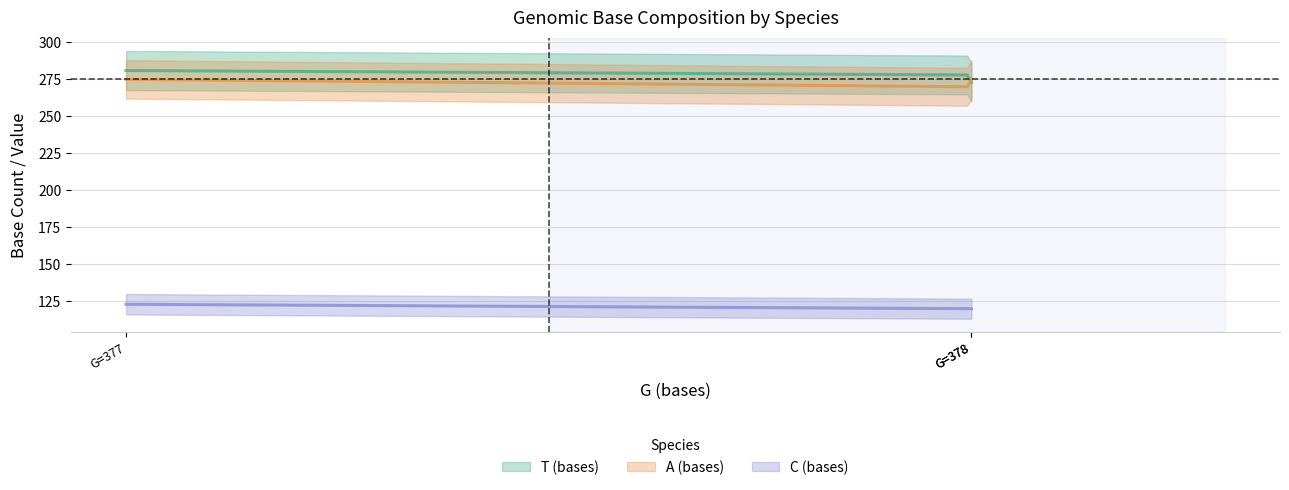

How many series are shown in this chart?

3